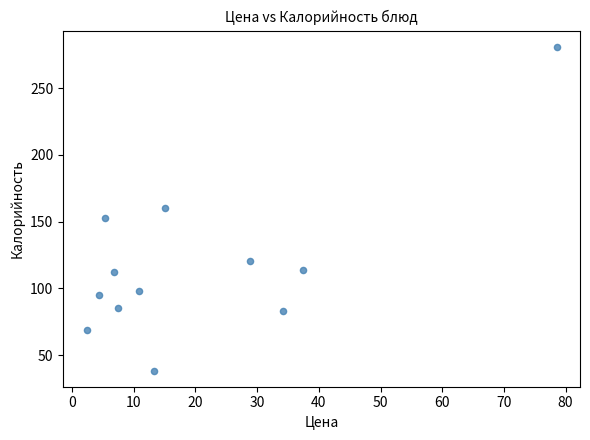

What is the average X value?

20.4